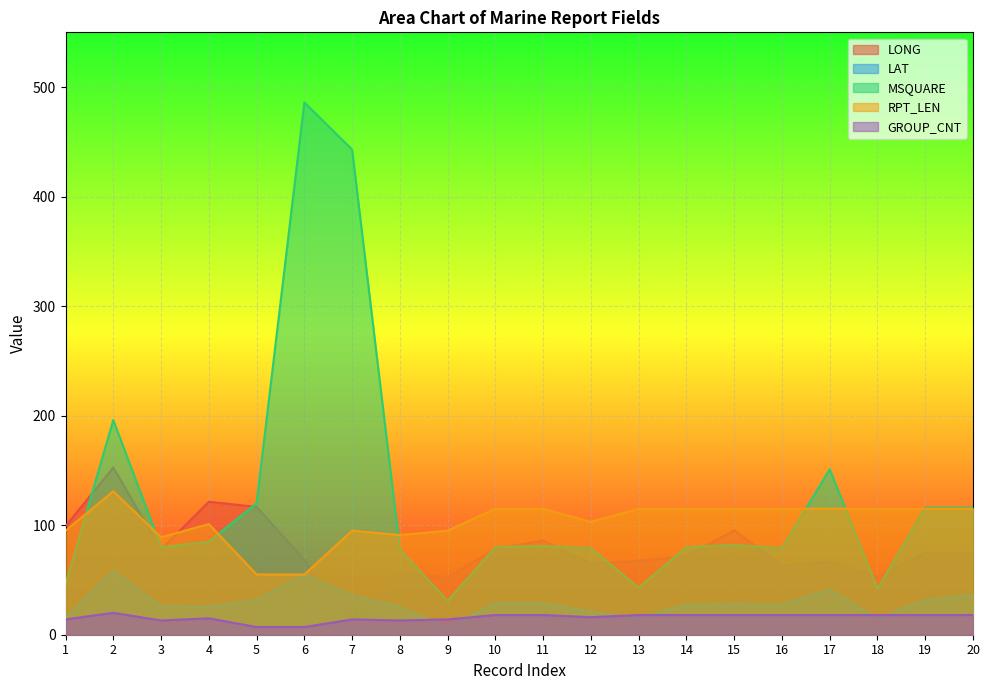

How many intersections are there between LONG and RPT_LEN?

3